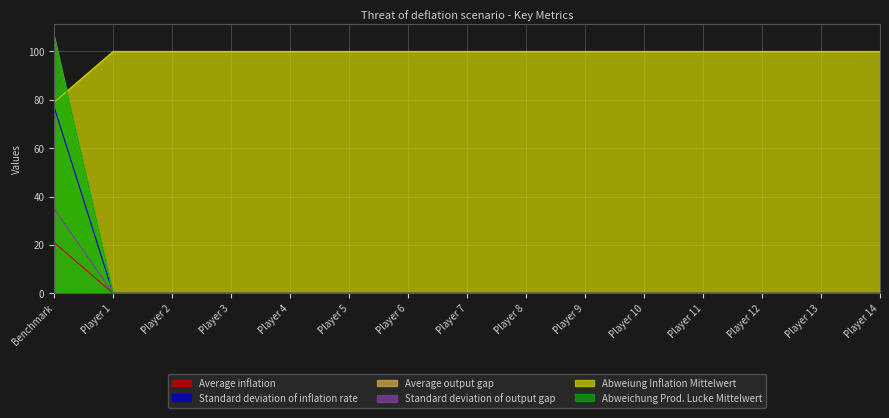

True or false: Average output gap and Abweiung Inflation Mittelwert intersect in this chart.

False